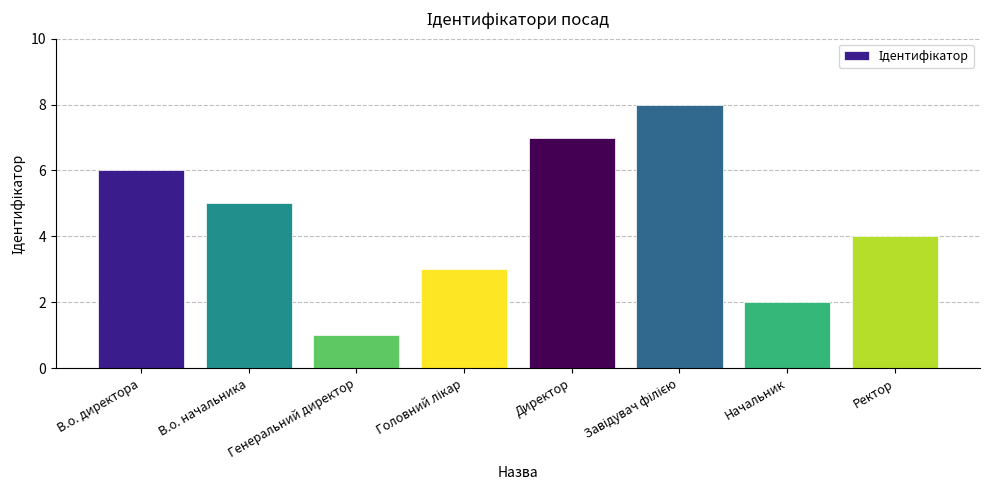

What is the sum of all values?

36